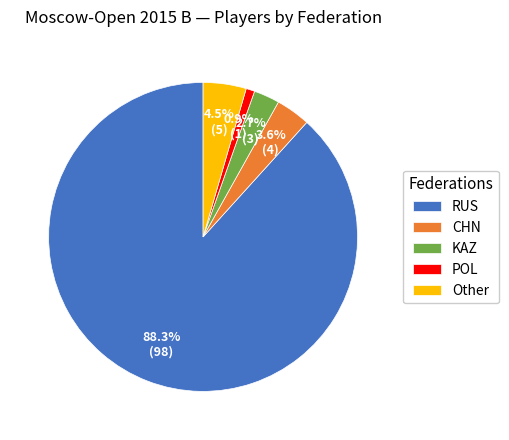

Does any single category account for the majority?

Yes